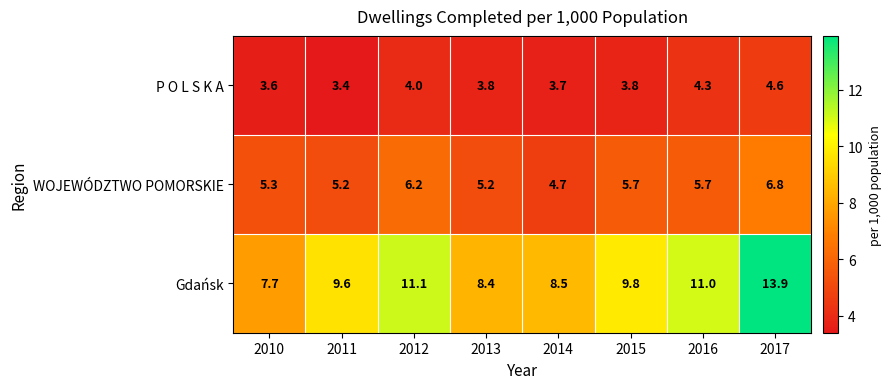

Reading right to left, transcribe all the data shown in this chart.

P O L S K A: 2017=4.6	2016=4.3	2015=3.8	2014=3.7	2013=3.8	2012=4.0	2011=3.4	2010=3.6
WOJEWÓDZTWO POMORSKIE: 2017=6.8	2016=5.7	2015=5.7	2014=4.7	2013=5.2	2012=6.2	2011=5.2	2010=5.3
Gdańsk: 2017=13.9	2016=11.0	2015=9.8	2014=8.5	2013=8.4	2012=11.1	2011=9.6	2010=7.7